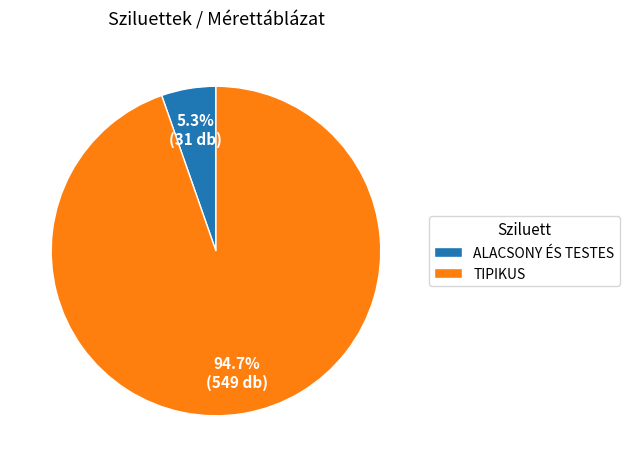

To the nearest percent, what is the difference between the largest and smallest slice percentages?

89%